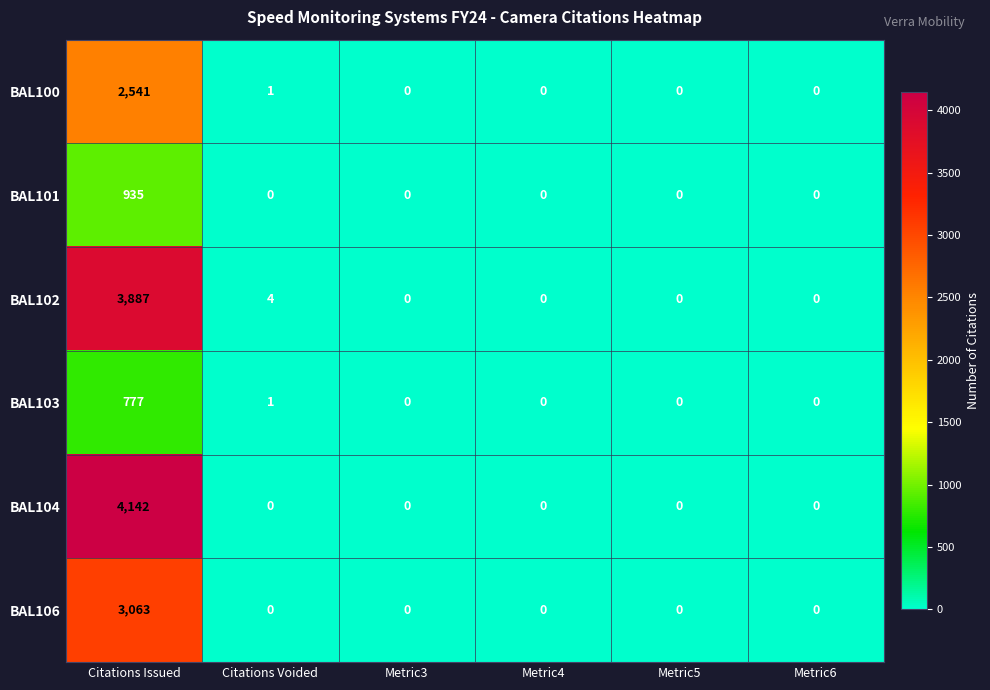

True or false: BAL103 has a value of 0 at Metric5.

True